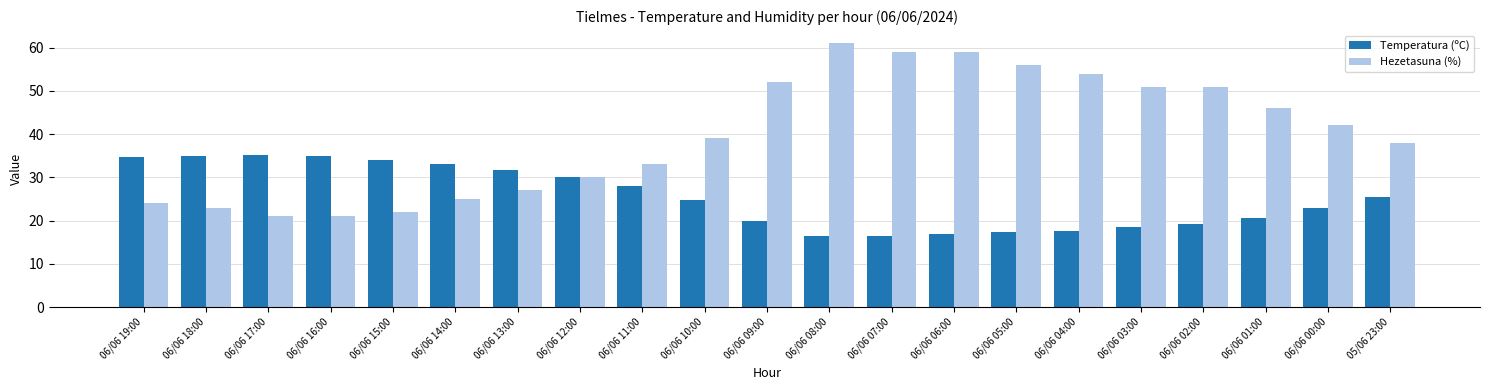

How many bars are there in total?

42